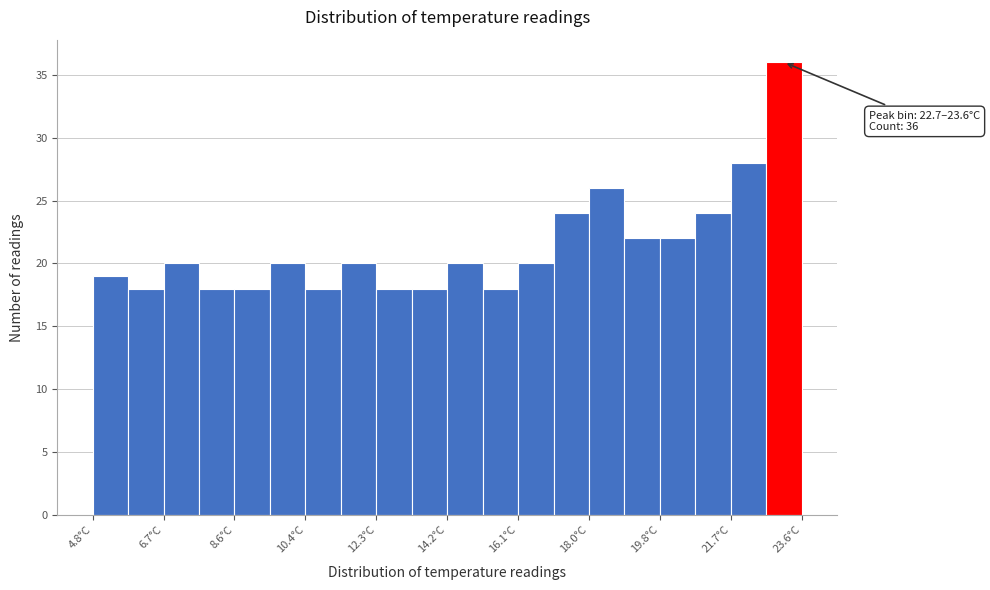

Over which range of the x-axis is the bar tallest?

22.66 to 23.60